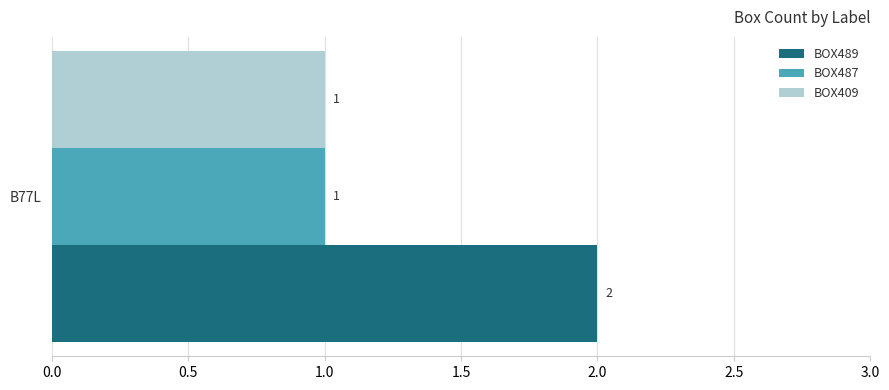

Reading right to left, what are all the values shown in this chart?

BOX489: 0	2
BOX487: 0	1
BOX409: 0	1